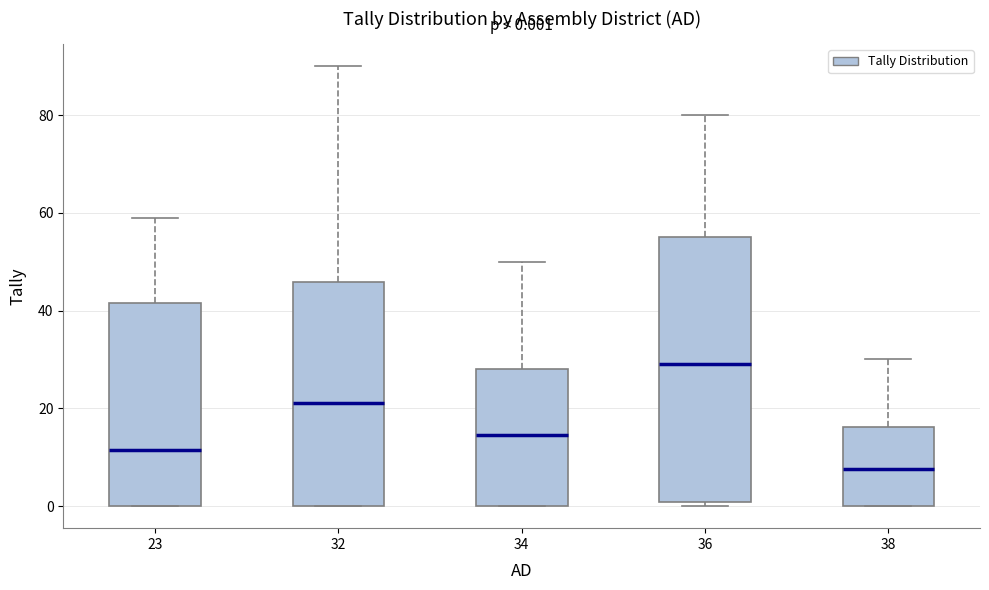

Which box's median line is the highest?

36